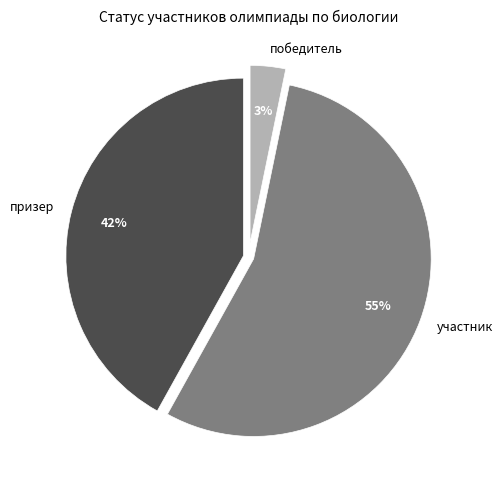

How many slices are in this pie chart?

3